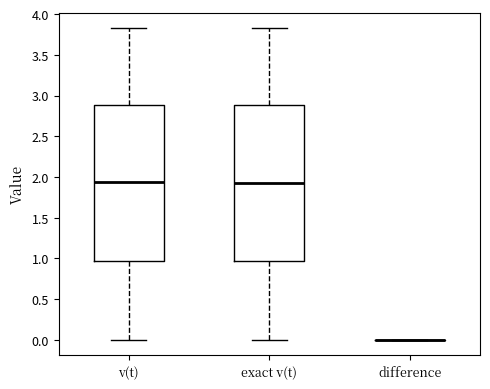

Where does the upper whisker of the box for exact v(t) end on the y-axis? The values are not printed on the chart, so give them approximately, as read against the axis.

3.80